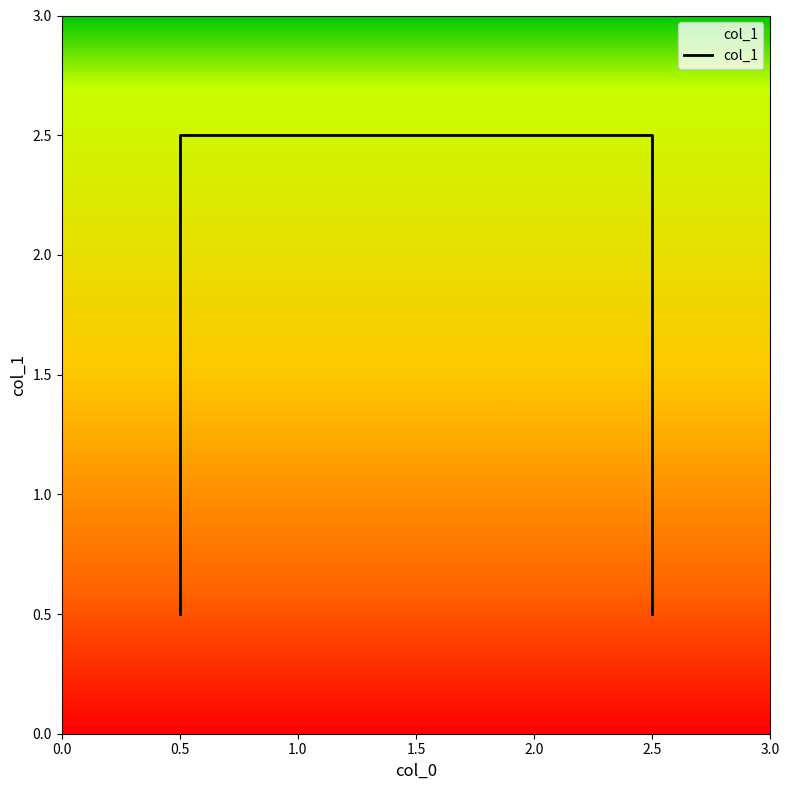

Is it true that the value at 0.5 is 0.7?

False